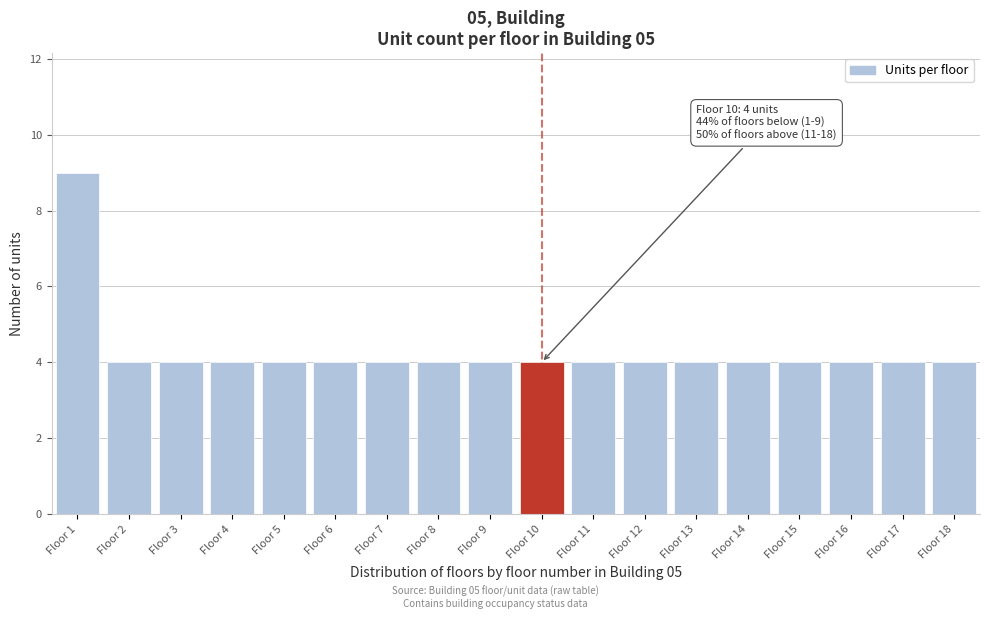

Reading right to left, transcribe all the data shown in this chart.

4	4	4	4	4	4	4	4	4	4	4	4	4	4	4	4	4	9